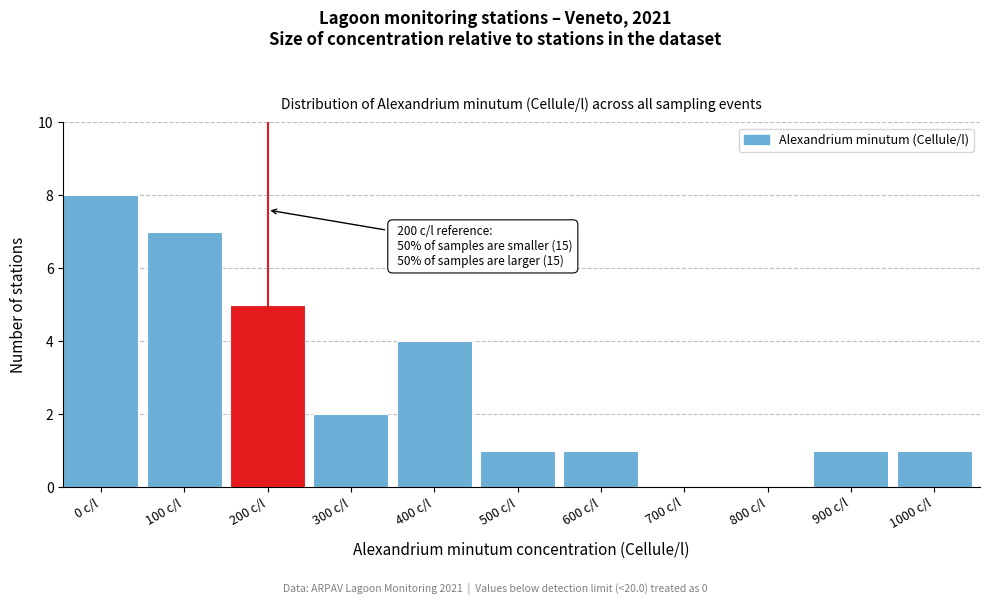

Reading left to right, list all the values displayed in this chart.

0 c/l=8	100 c/l=7	200 c/l=5	300 c/l=2	400 c/l=4	500 c/l=1	600 c/l=1	700 c/l=0	800 c/l=0	900 c/l=1	1000 c/l=1